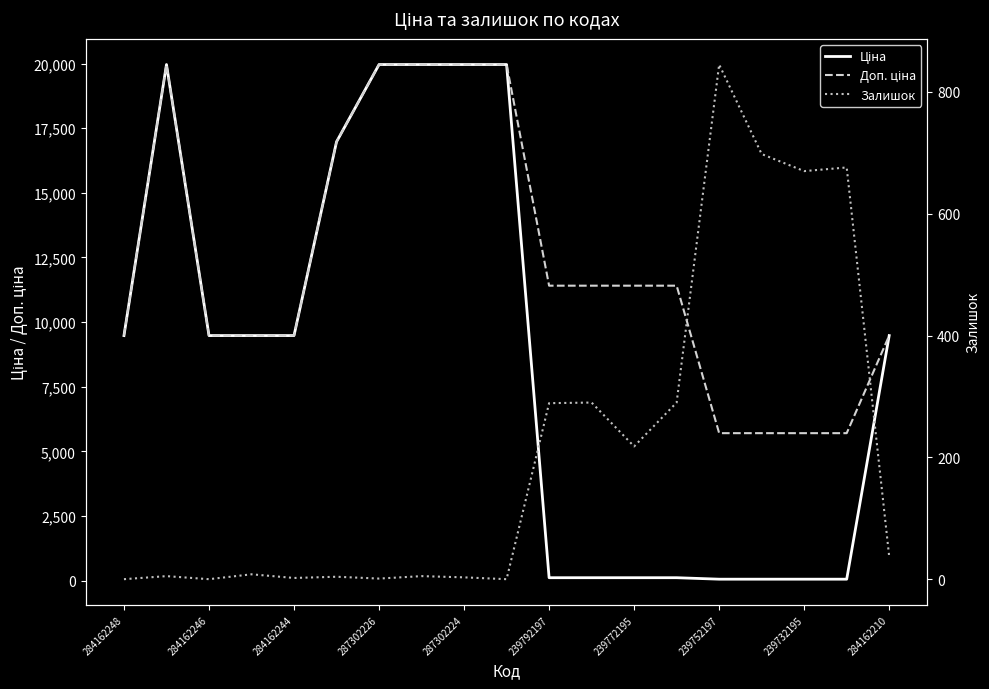

At 13, list the series in order from largest to smallest.

Доп. ціна, Залишок, Ціна